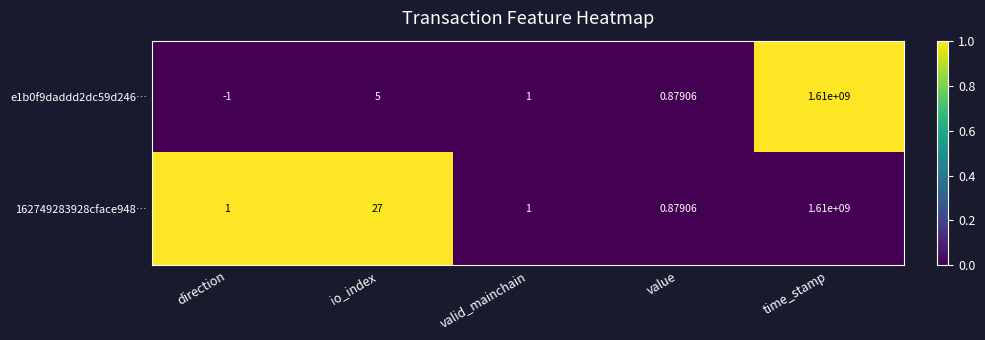

At which label is e1b0f9daddd2dc59d246… closest to 804999999?

io_index